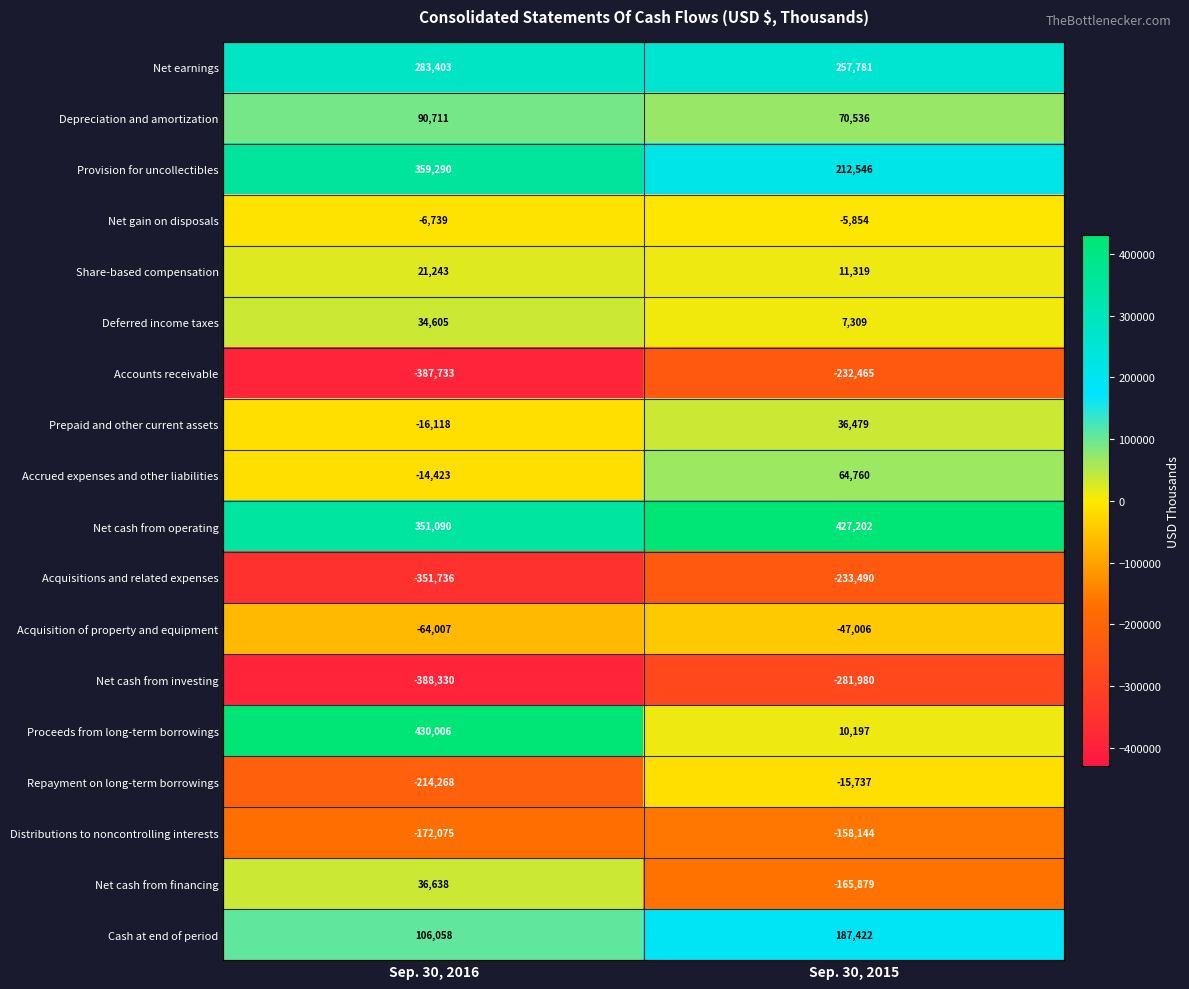

True or false: Accounts receivable has a value of -387733 at Sep. 30, 2016.

True